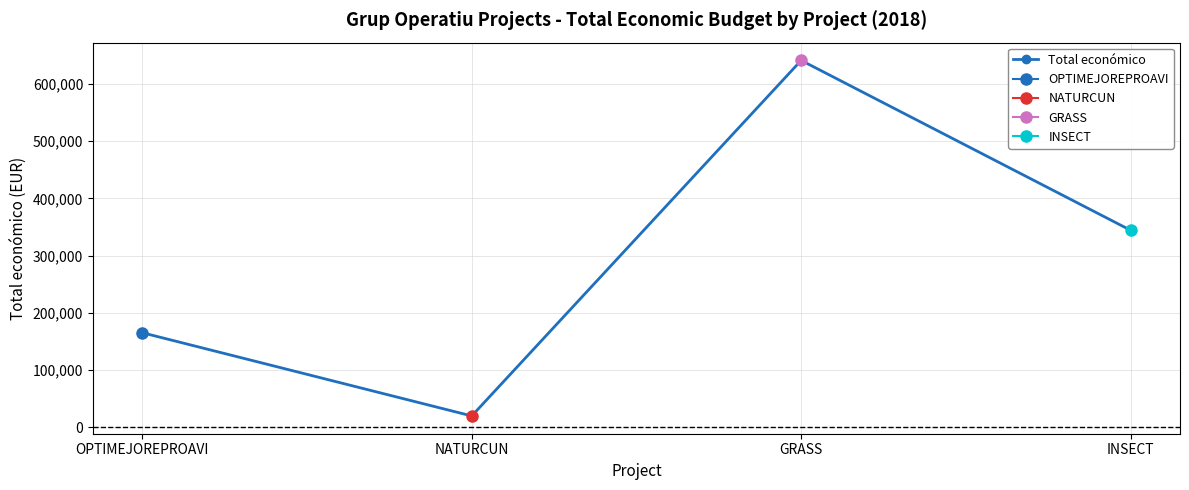

At which label is the value closest to 330407?

INSECT